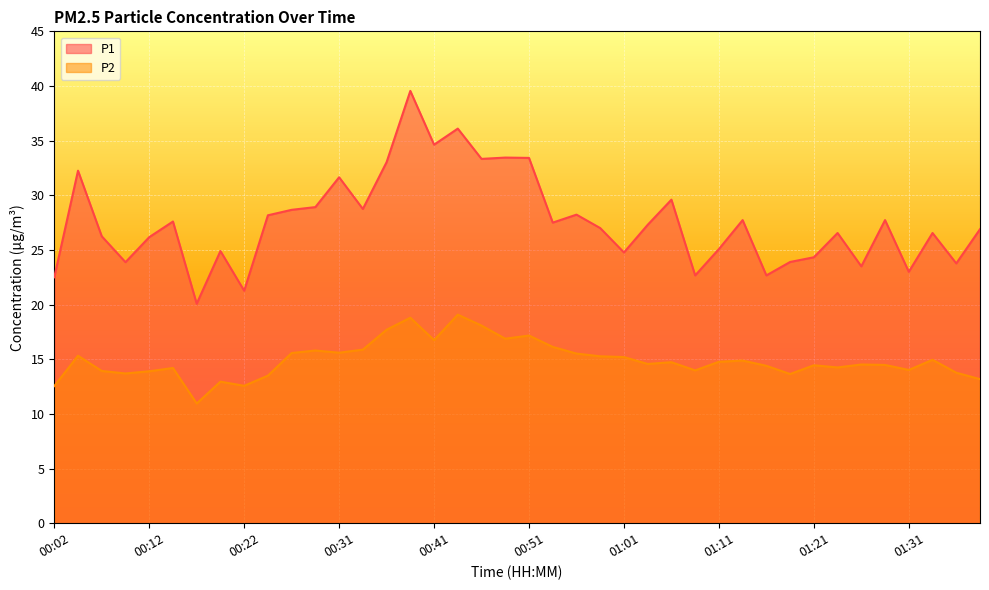

True or false: P2 has more than 2 points higher than both neighbors.

True